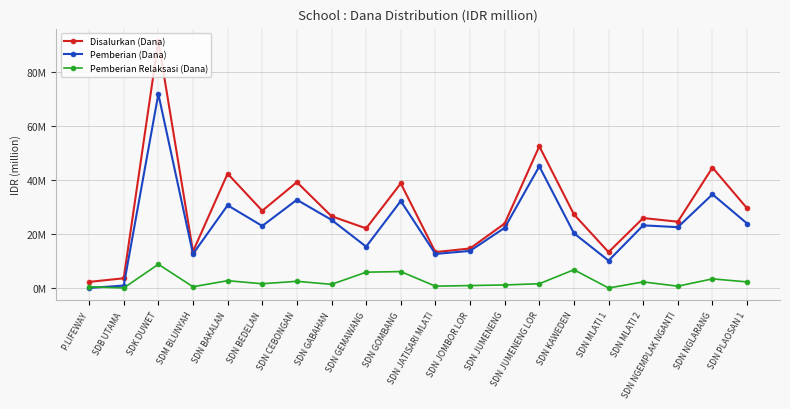

What are all the series names shown in the legend?

Disalurkan (Dana), Pemberian (Dana), Pemberian Relaksasi (Dana)